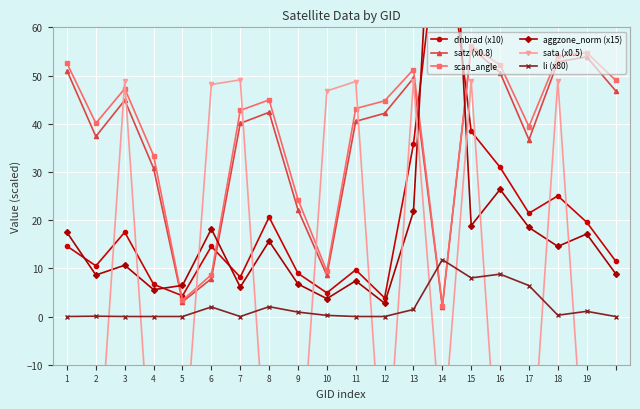

What is the maximum value for scan_angle?

56.1